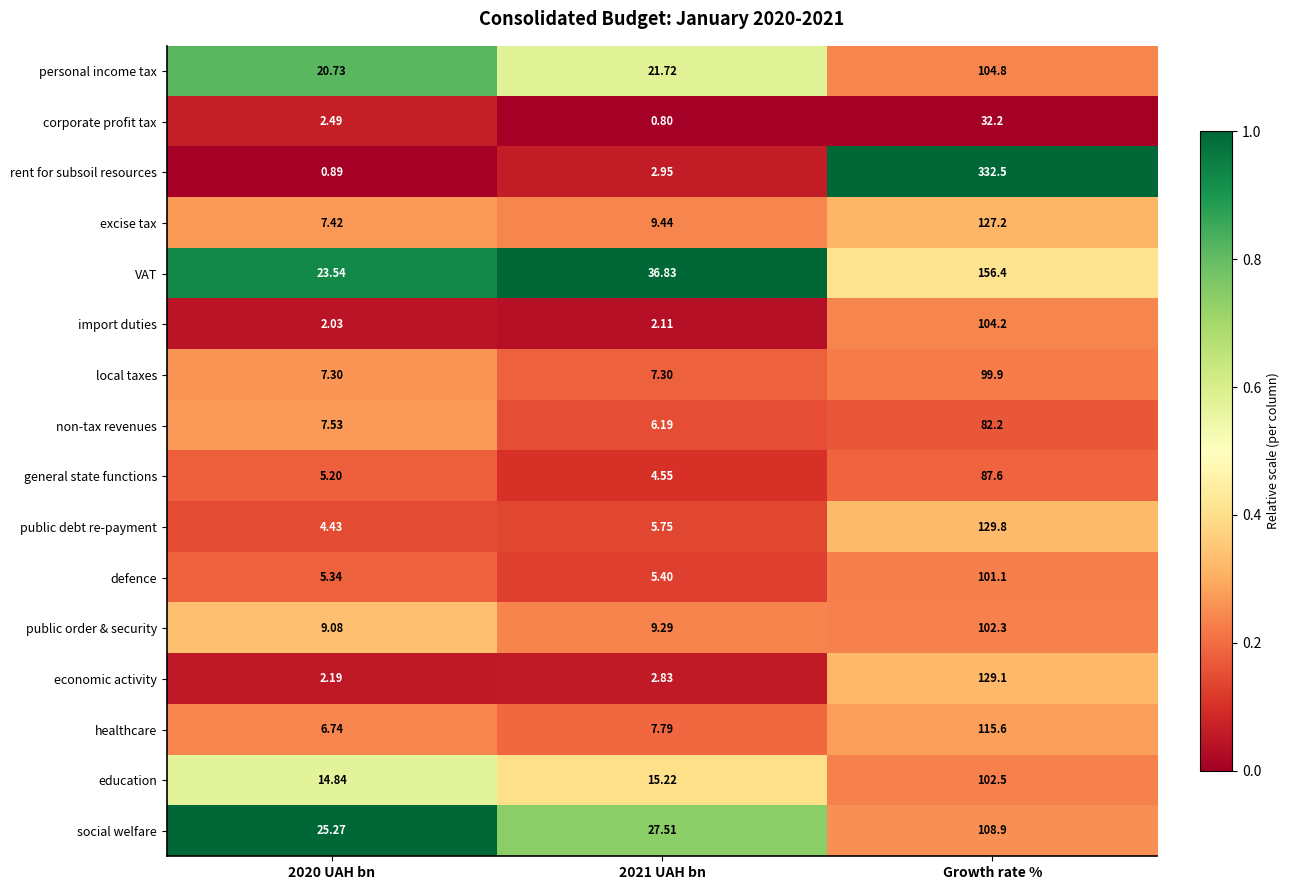

How many series are shown in this chart?

16